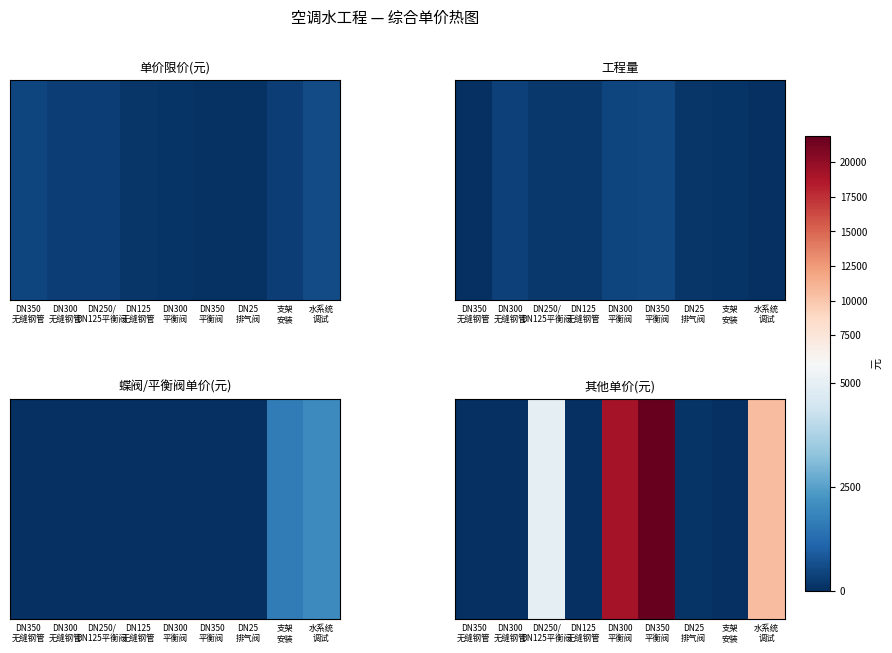

What is the change in value from DN125
无缝钢管 to DN350
平衡阀?

+21905.5